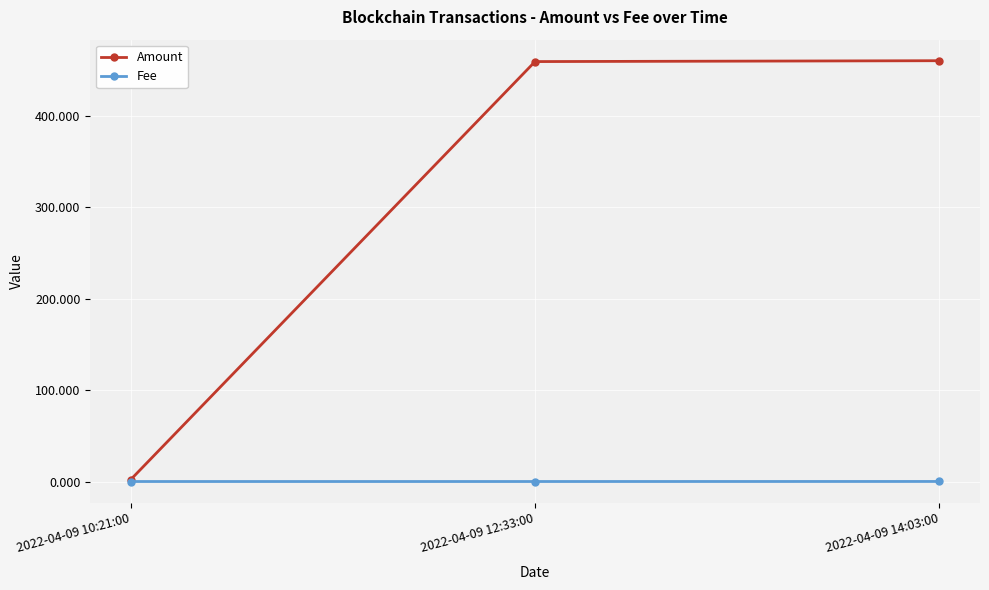

At how many categories does at least one series exceed 229?

2